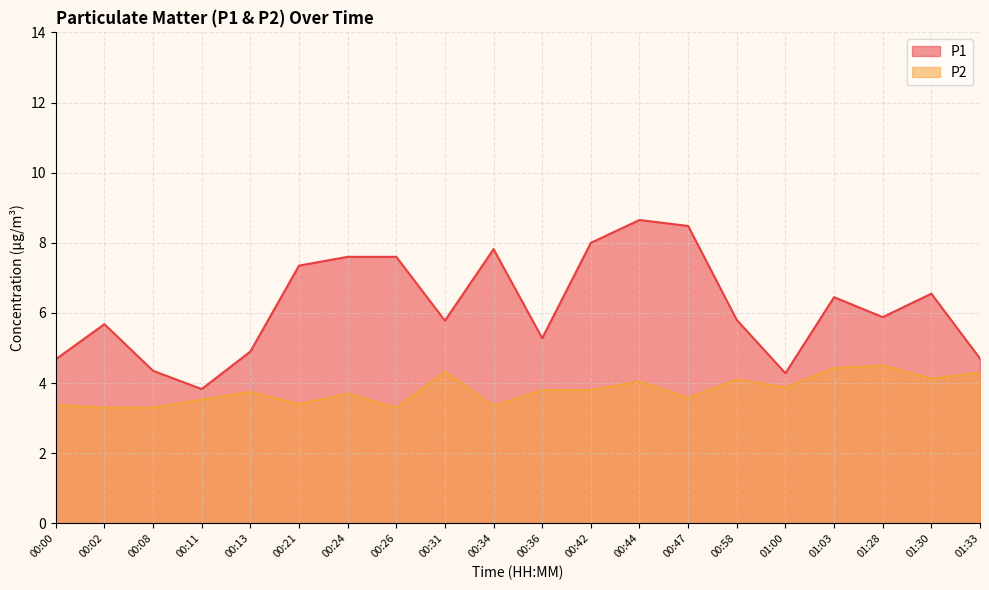

At which category does P2 reach its first local valley?

00:21